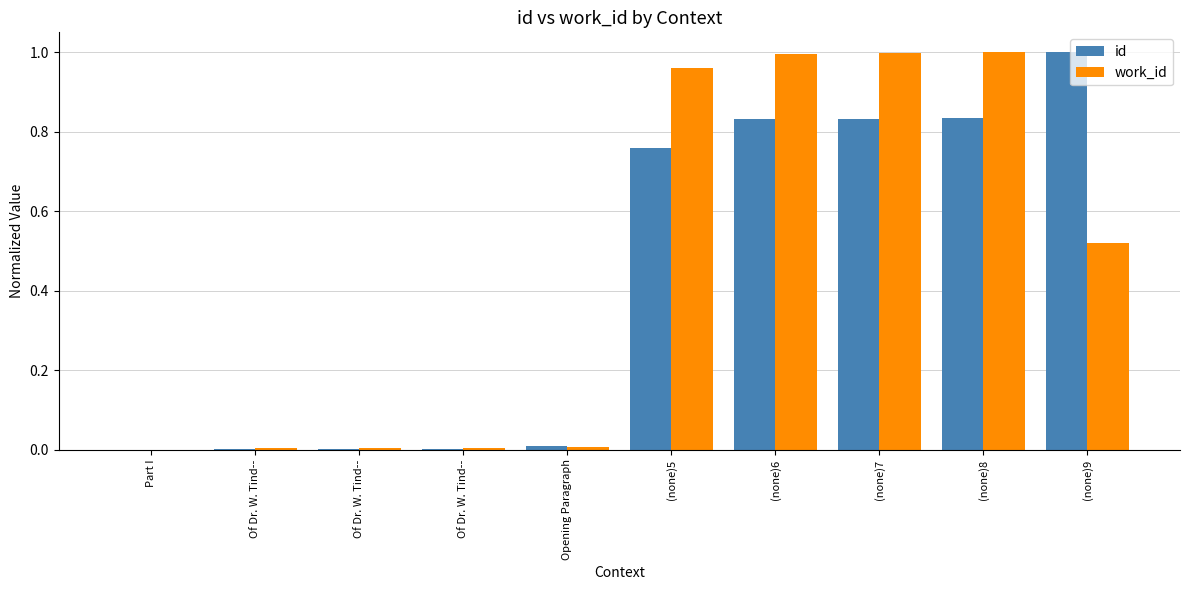

At which category is the sum across all series the highest?

(none)8